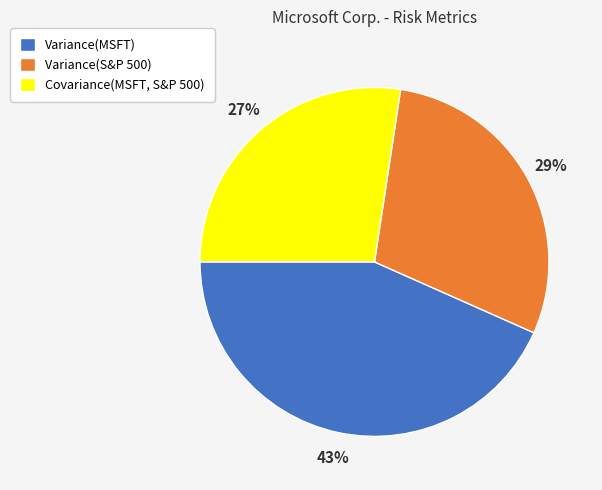

To the nearest percent, what is the average slice percentage?

33%